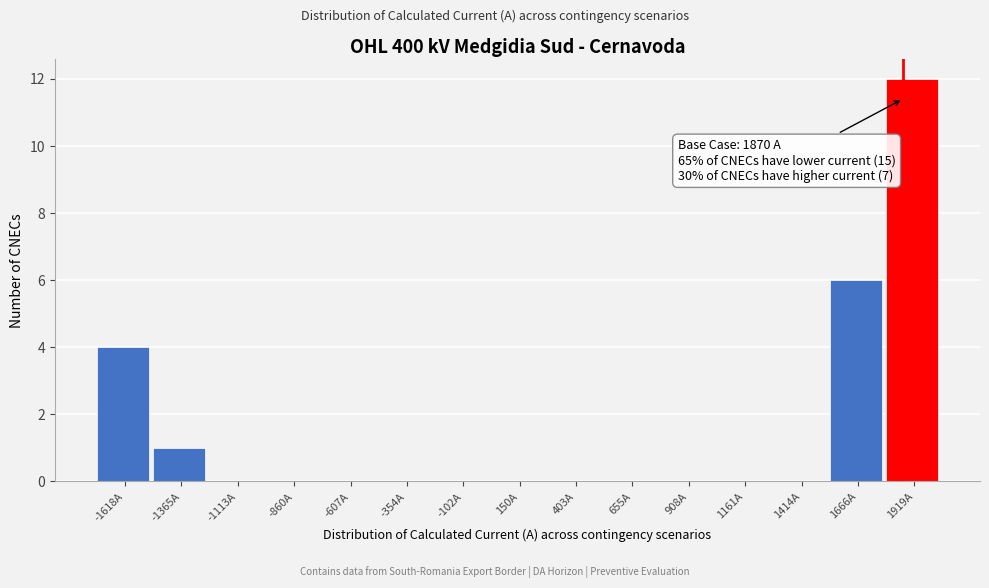

Over which range of the x-axis is the bar tallest?

1800 to 2050